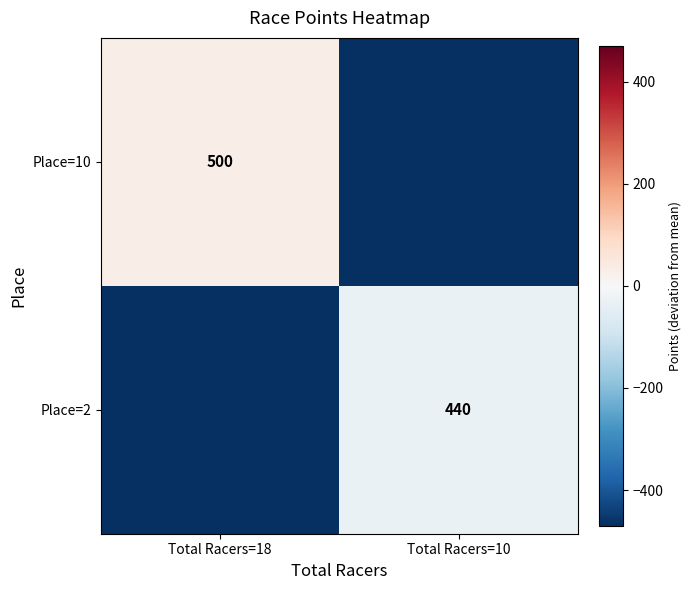

How many distinct data groups are displayed?

2